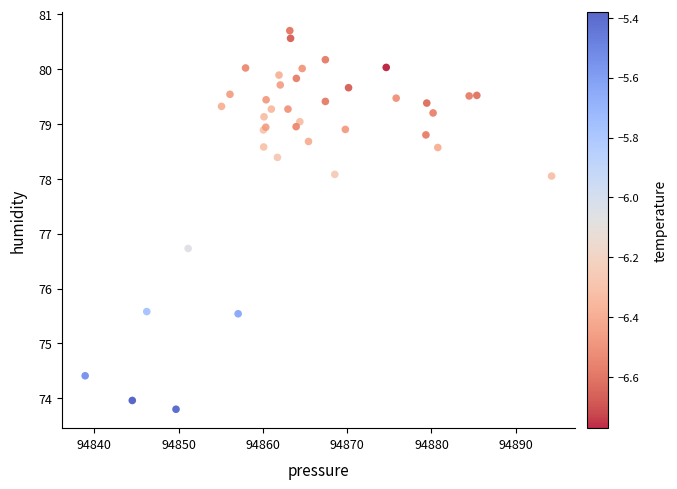

What Y value in the scatter plot is closest to 77?

76.7